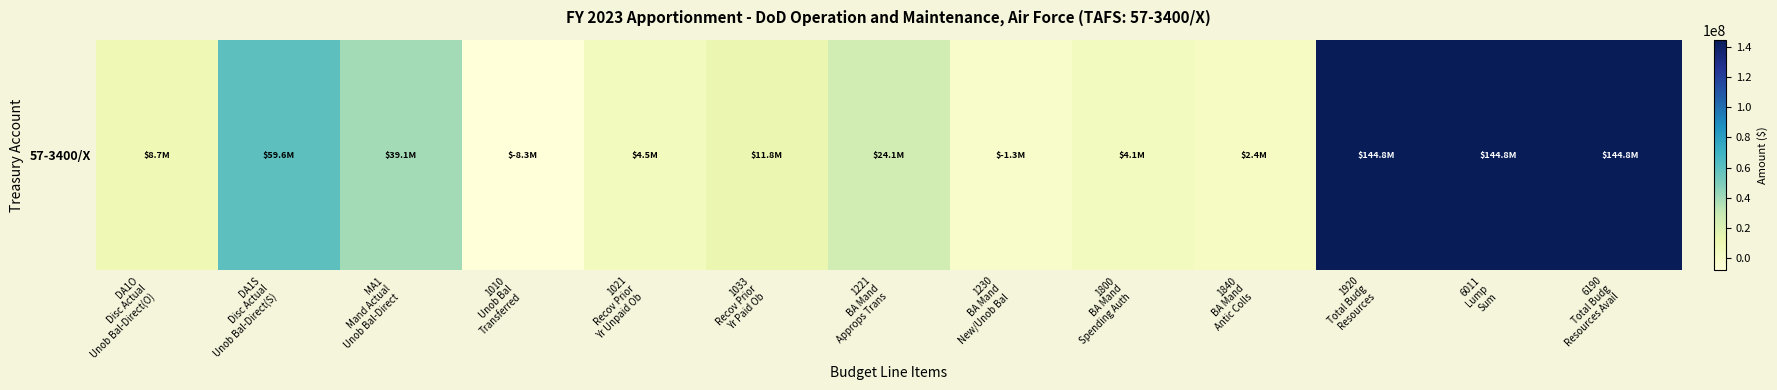

How many distinct data groups are displayed?

1